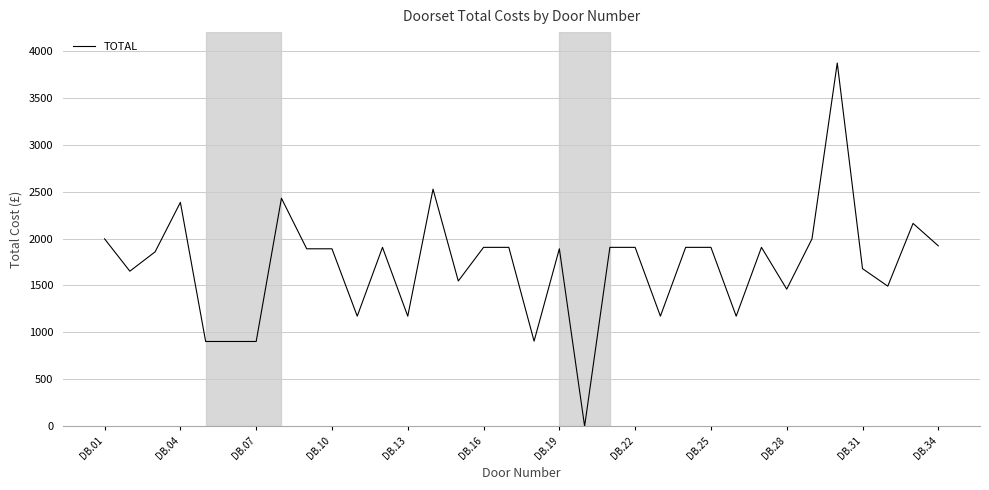

What is the average value?

1712.2